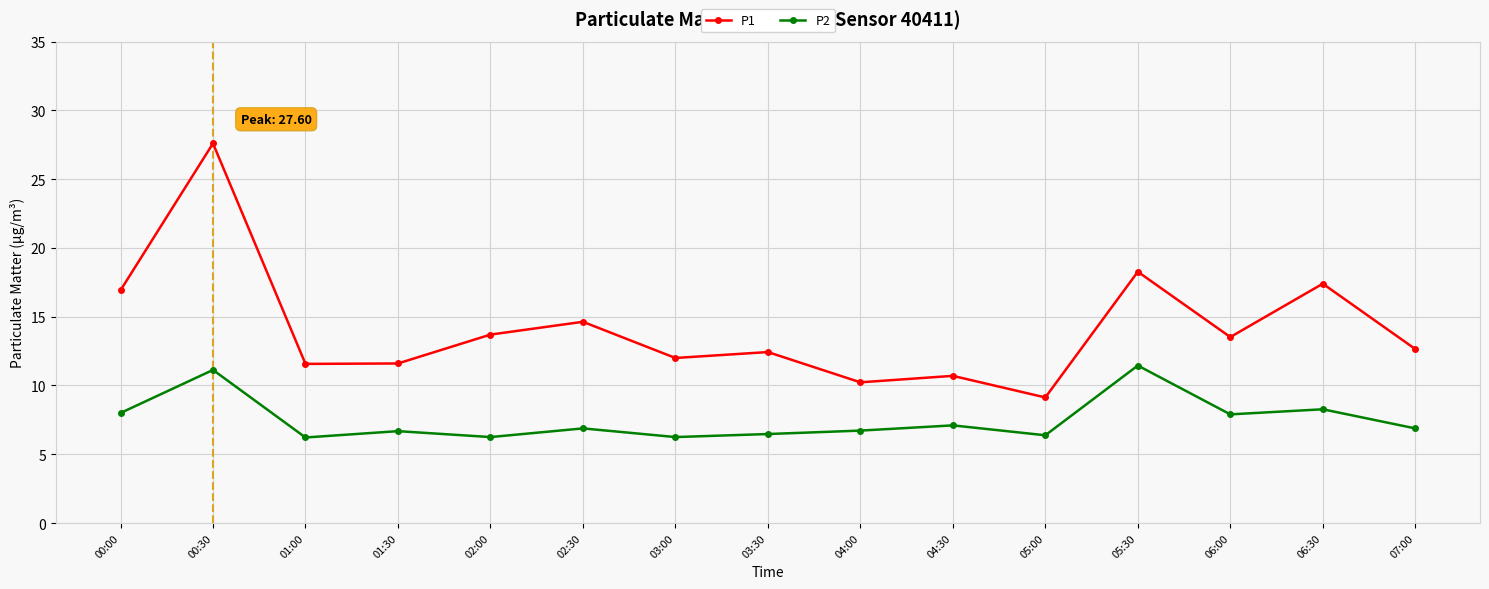

In P2, how many points are lower than both neighbors (excluding endpoints)?

5